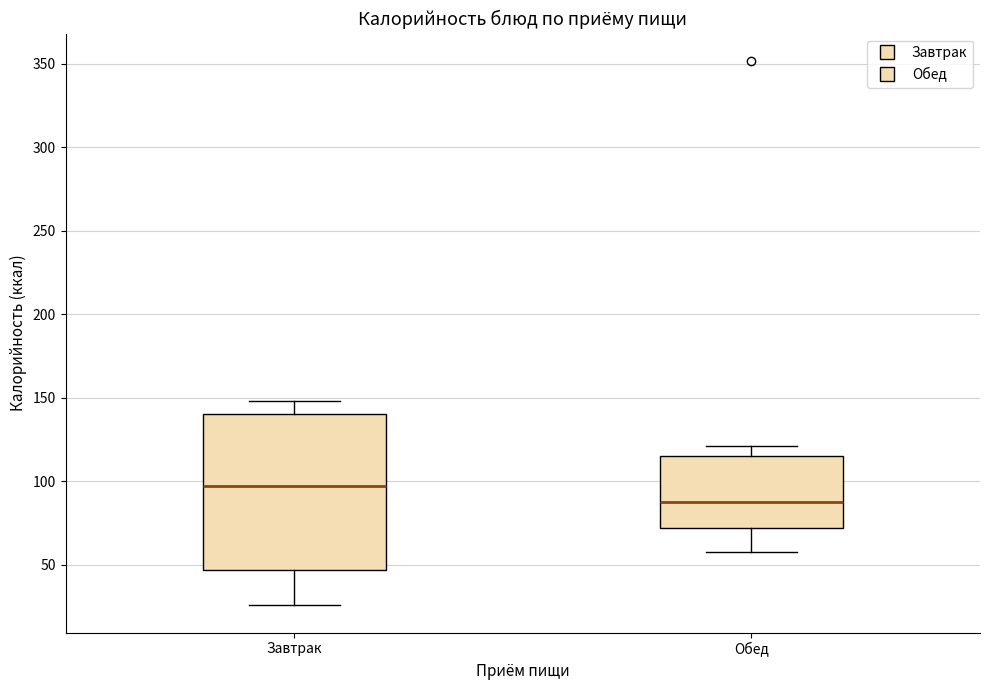

Which box has the lowest median line?

Обед